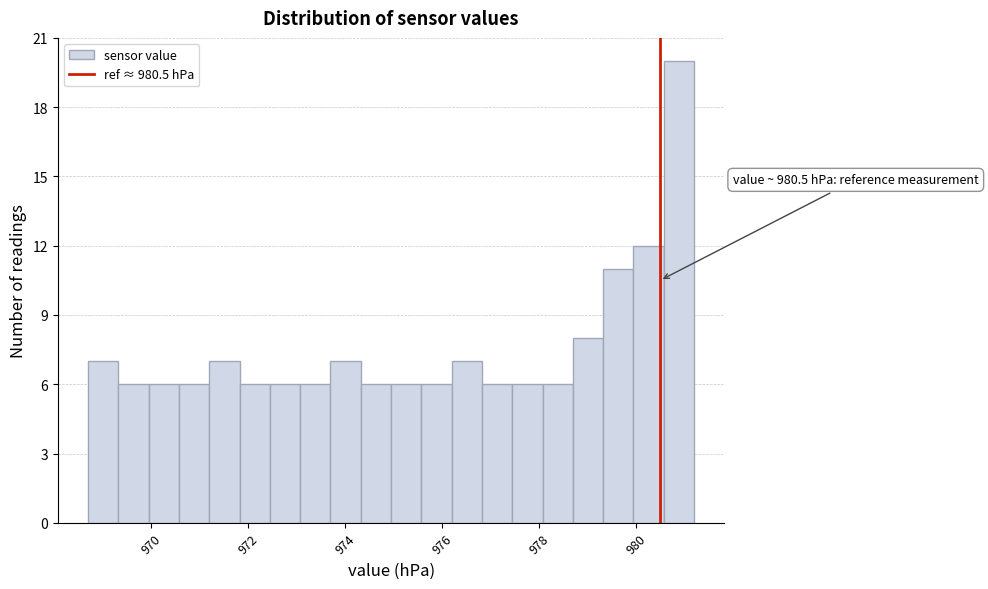

Read against the x-axis, roughly where is the centre of the tallest bar?

980.8